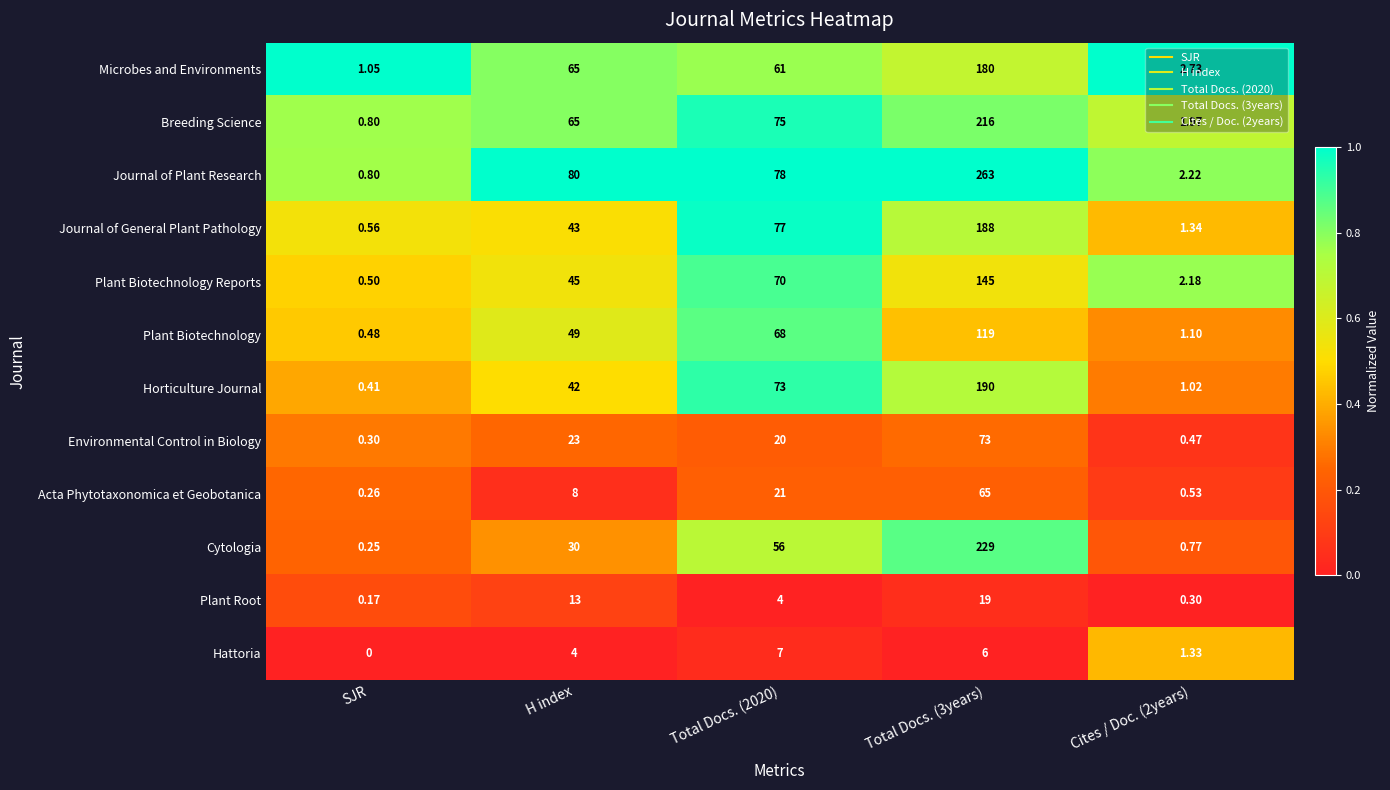

How many distinct data groups are displayed?

12